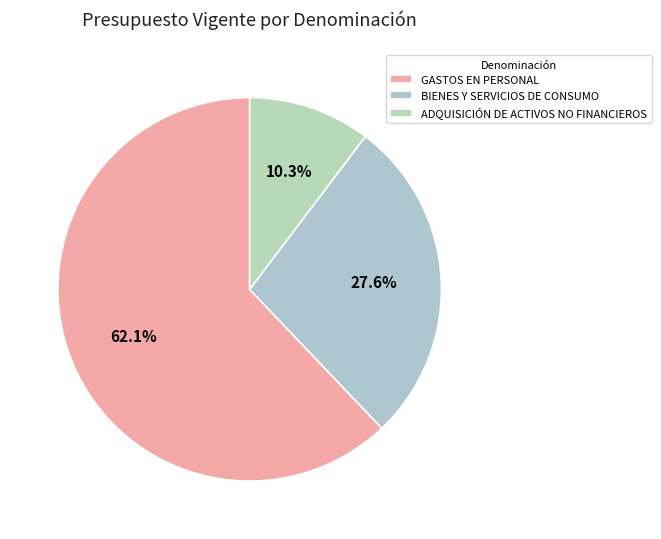

Between BIENES Y SERVICIOS DE CONSUMO and ADQUISICIÓN DE ACTIVOS NO FINANCIEROS, which is larger?

BIENES Y SERVICIOS DE CONSUMO